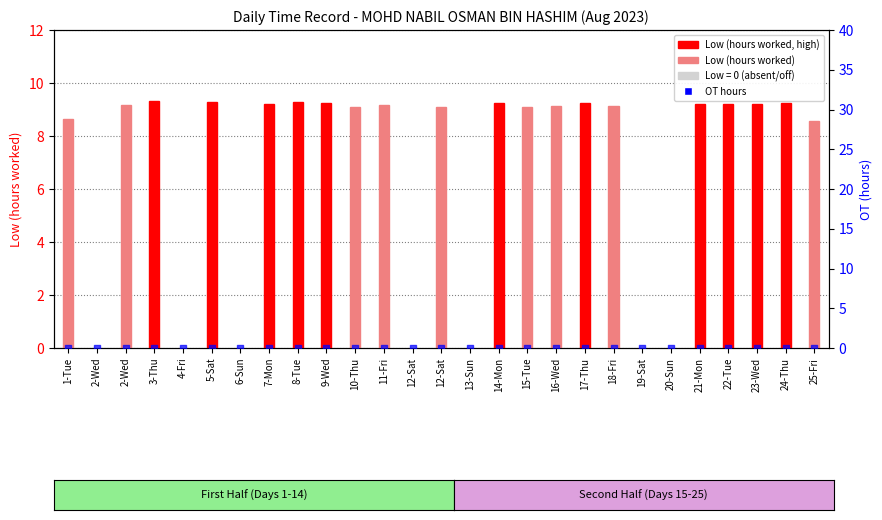

At which category is the sum across all series the highest?

3-Thu